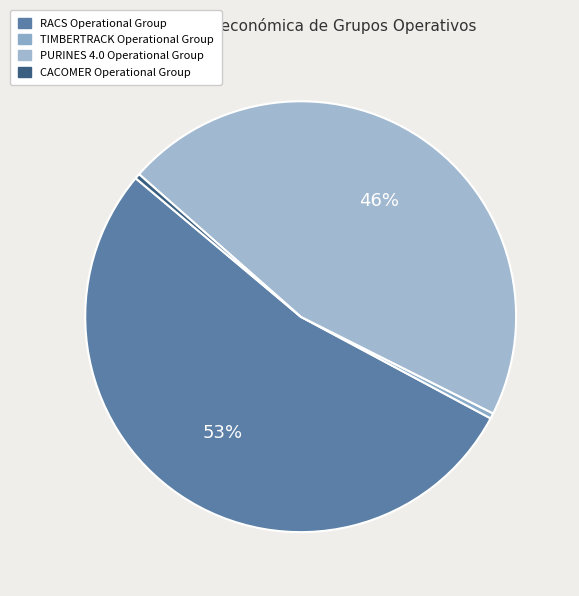

Does any single category account for the majority?

Yes